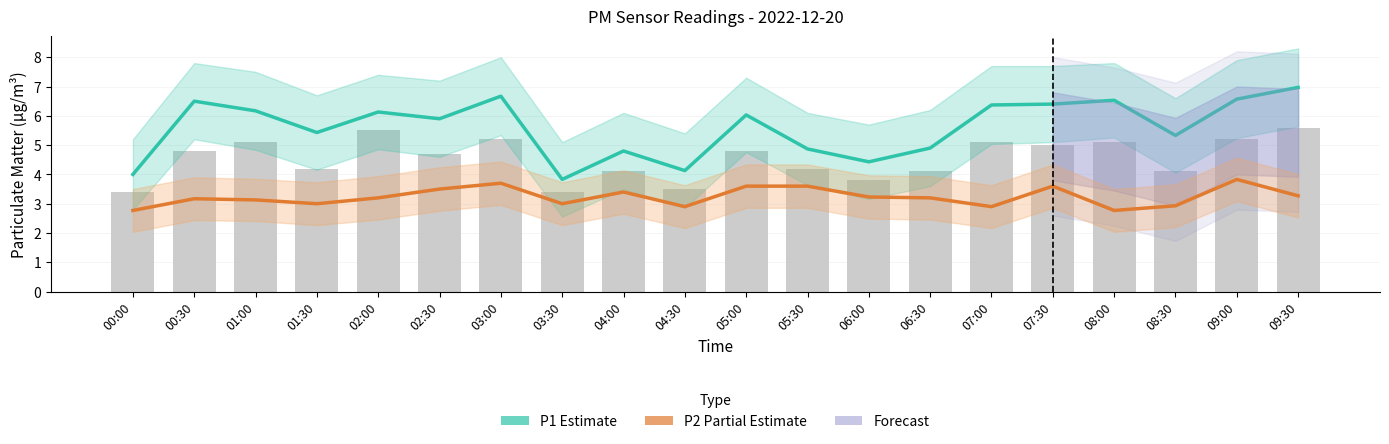

How many groups of bars are there?

20